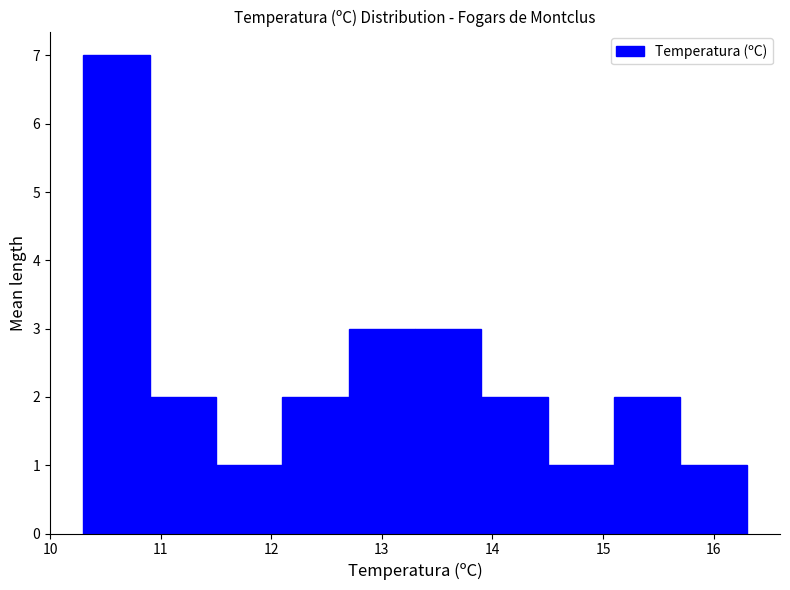

Reading left to right, transcribe this chart: for each bar, give the range it covers on the x-axis and its height. The values are not printed on the chart, so give them approximately, as read against the axis.

10.3 to 10.9: 7
10.9 to 11.5: 2
11.5 to 12.1: 1
12.1 to 12.7: 2
12.7 to 13.3: 3
13.3 to 13.9: 3
13.9 to 14.5: 2
14.5 to 15.1: 1
15.1 to 15.7: 2
15.7 to 16.3: 1